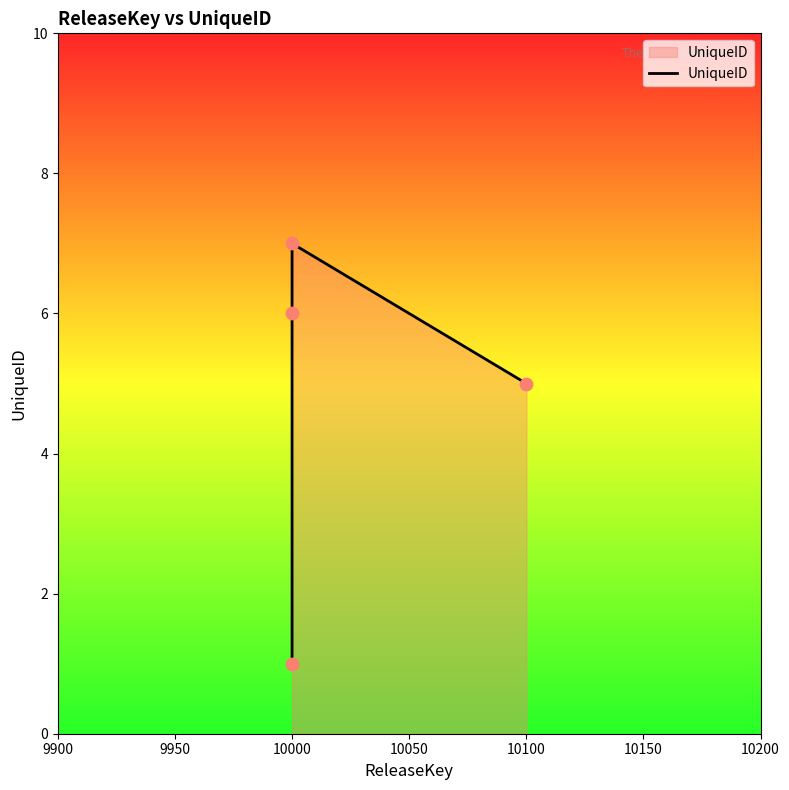

Between 9950 and 9900, which is larger?

9950